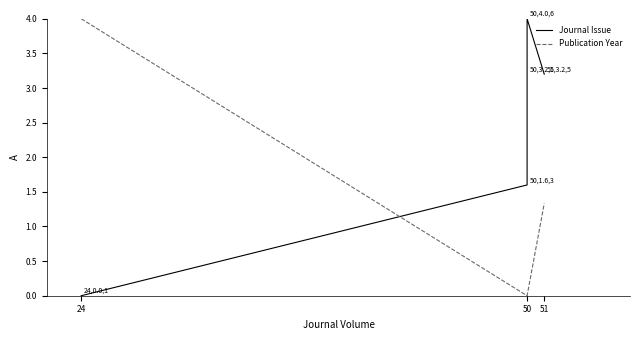

How many times do Publication Year and Journal Issue cross each other?

1